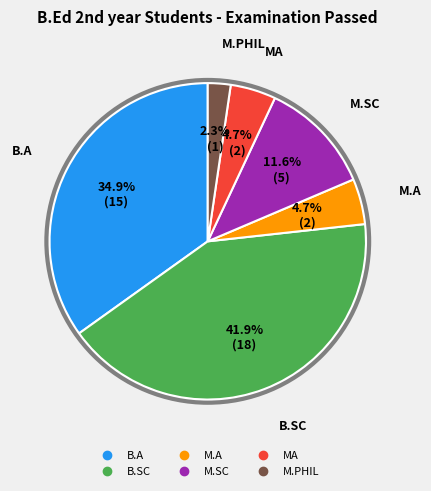

What is the largest slice in the pie chart?

B.SC